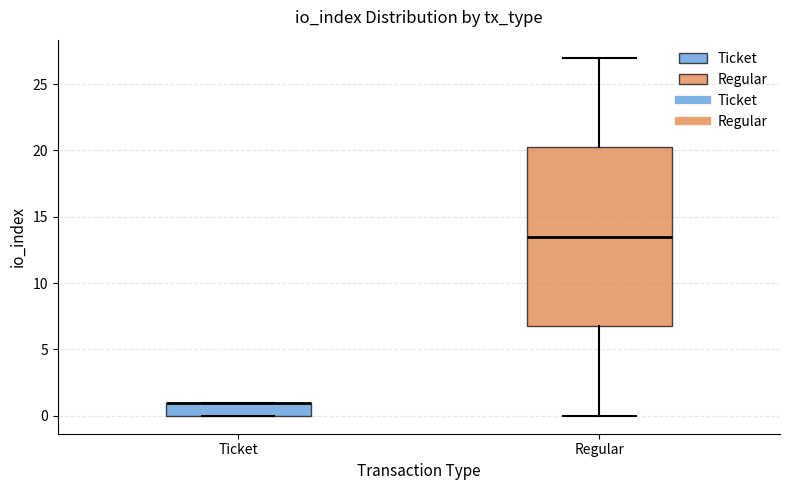

Where is the lower edge of the box for Ticket on the y-axis? The values are not printed on the chart, so give them approximately, as read against the axis.

0.0